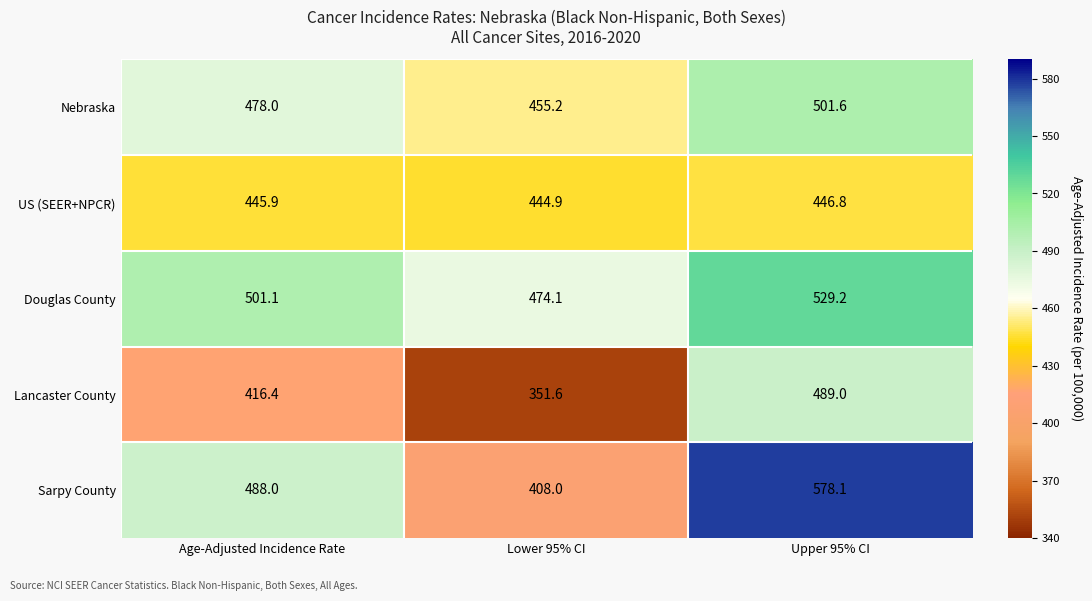

Rank the series by their maximum value, from lowest to highest.

US (SEER+NPCR), Lancaster County, Nebraska, Douglas County, Sarpy County